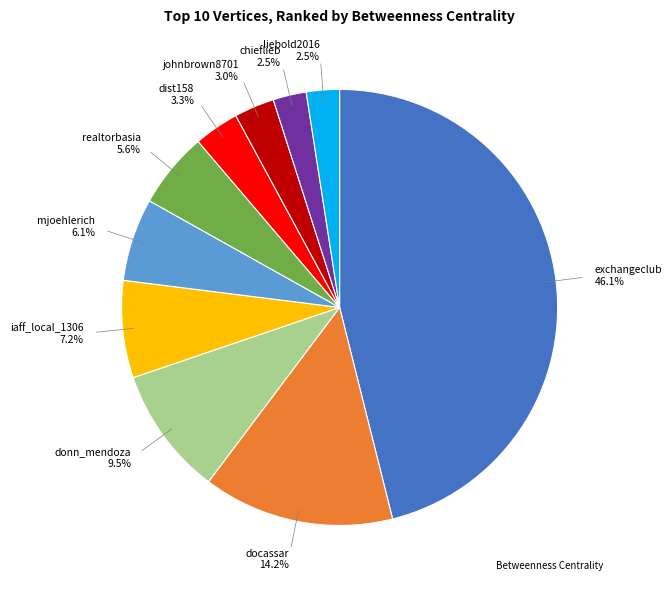

Does any single category account for the majority?

No